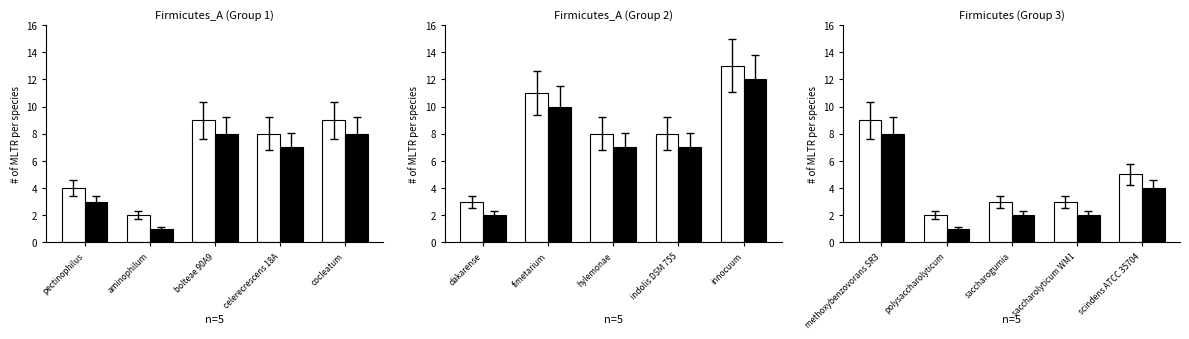

What is the difference between the highest and lowest values at saccharolyticum WM1?

1